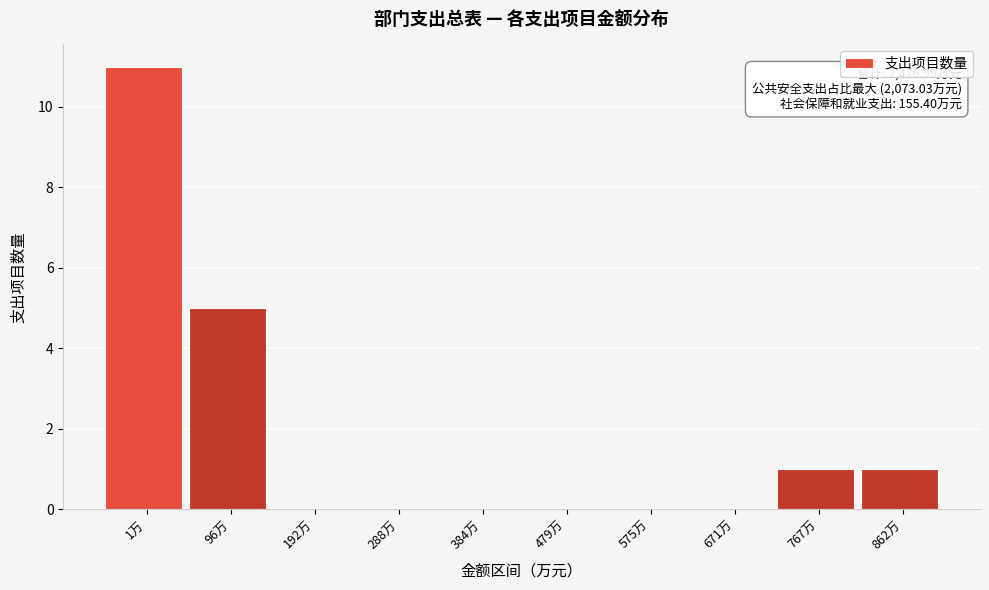

Reading left to right, transcribe all the data shown in this chart.

1万=11	96万=5	192万=0	288万=0	384万=0	479万=0	575万=0	671万=0	767万=1	862万=1